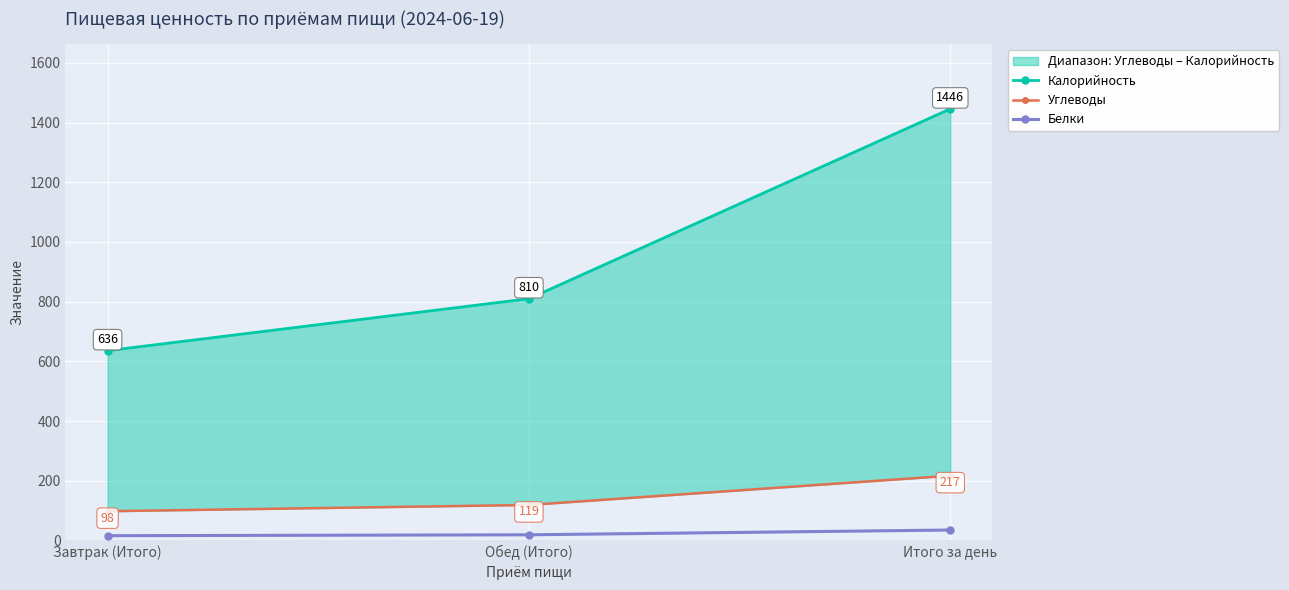

Reading right to left, list all the values displayed in this chart.

Калорийность: 1446	810	636
Углеводы: 217	119	98
Белки: 35	19	16